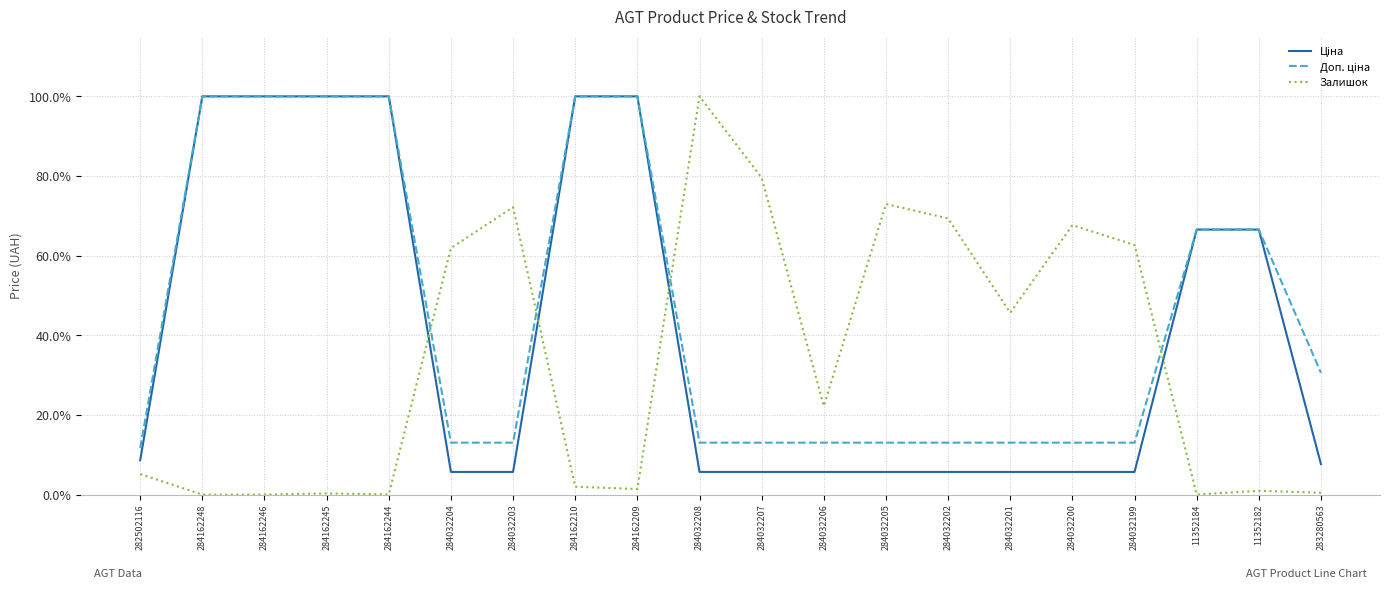

What is the total value across all series at 284032202?

88.1